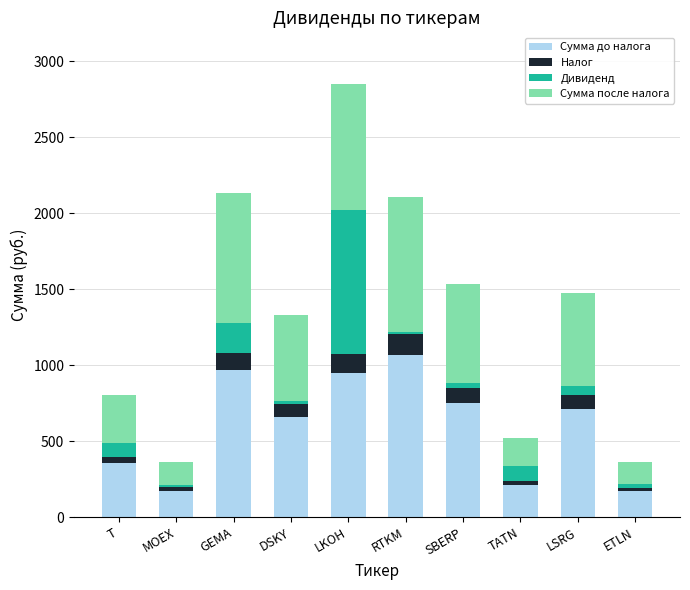

What are all the series names shown in the legend?

Сумма до налога, Налог, Дивиденд, Сумма после налога